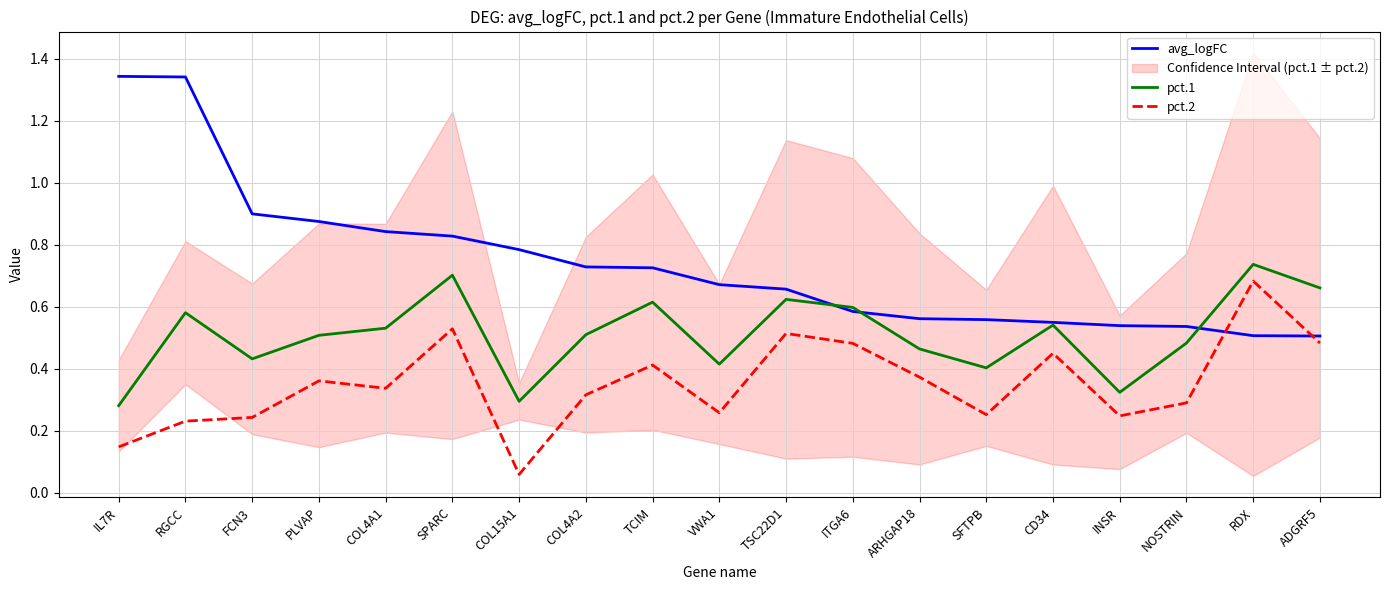

In pct.1, how many points are lower than both neighbors (excluding endpoints)?

5